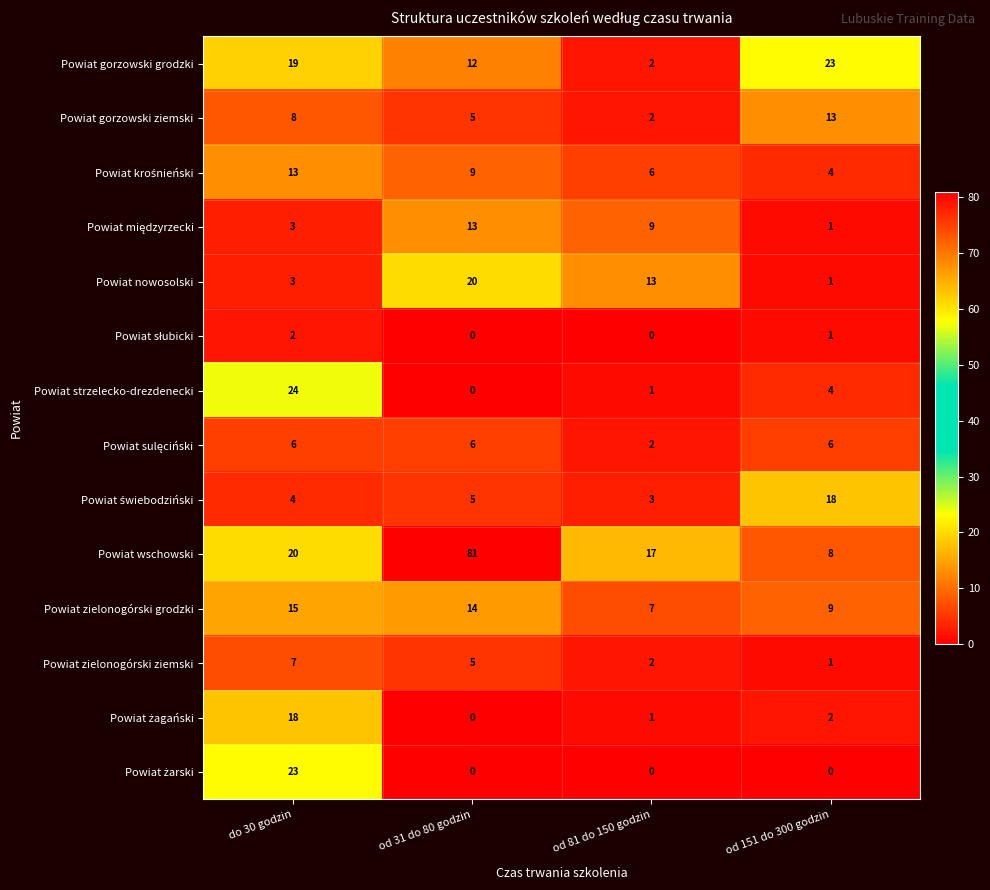

True or false: Powiat gorzowski ziemski has a value of 1 at od 81 do 150 godzin.

False